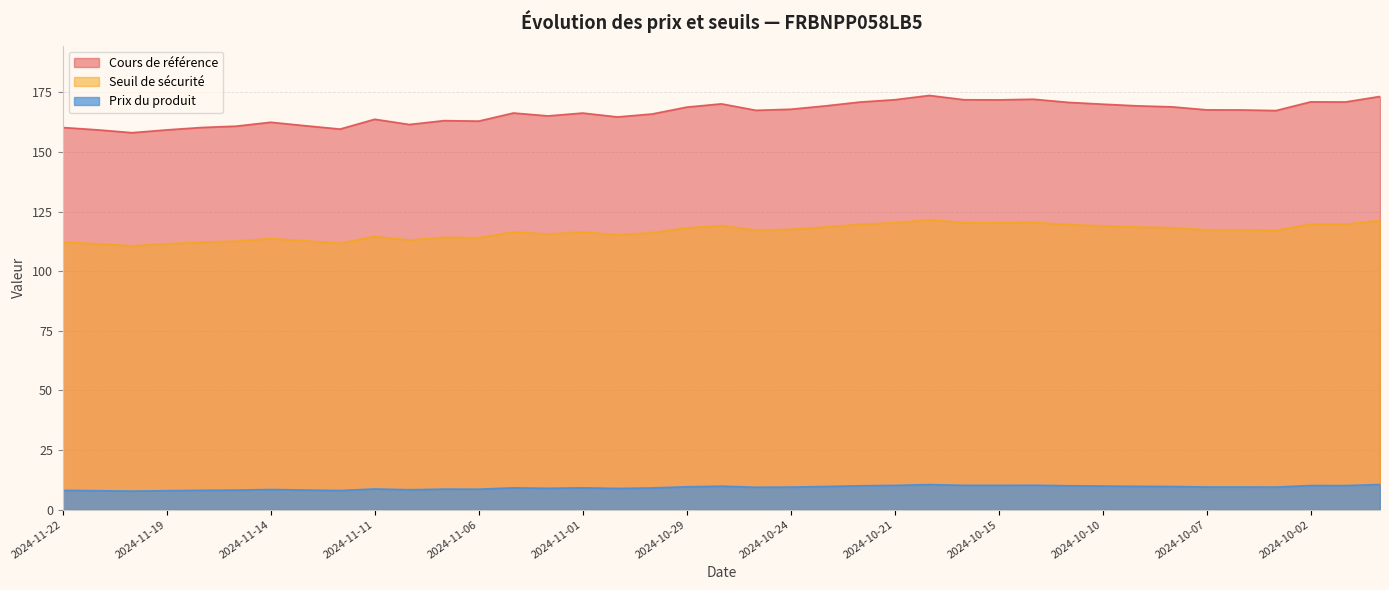

Where is the first local minimum for Prix du produit?

2024-11-20